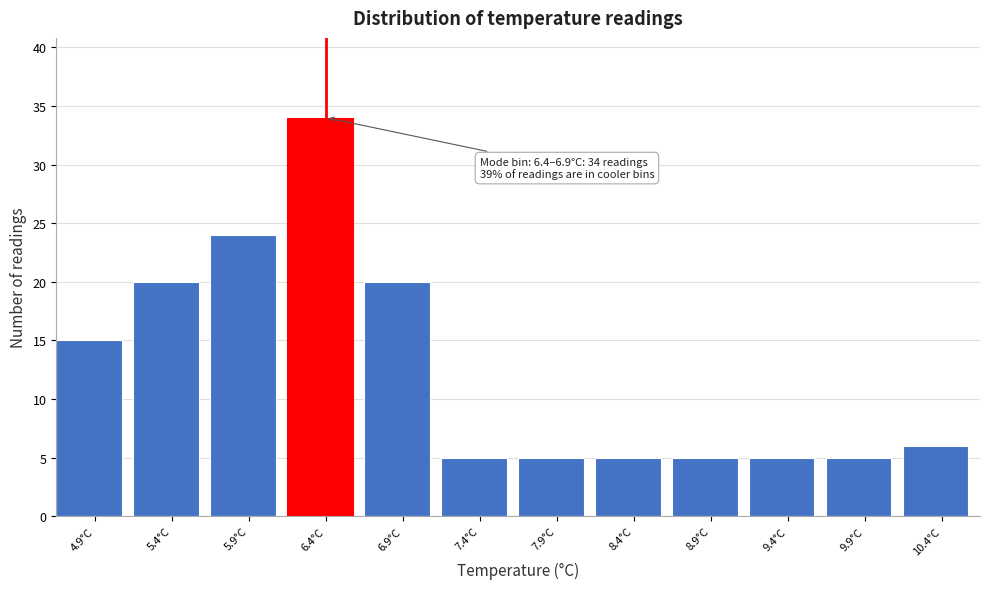

Reading left to right, extract all data points from this chart.

4.9°C=15	5.4°C=20	5.9°C=24	6.4°C=34	6.9°C=20	7.4°C=5	7.9°C=5	8.4°C=5	8.9°C=5	9.4°C=5	9.9°C=5	10.4°C=6